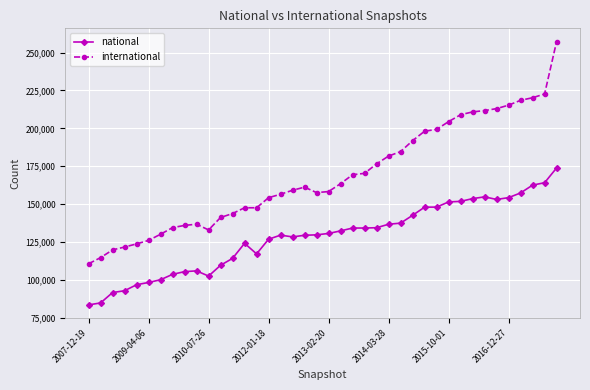

What is the value of the international point at the 35th from the left?

213026